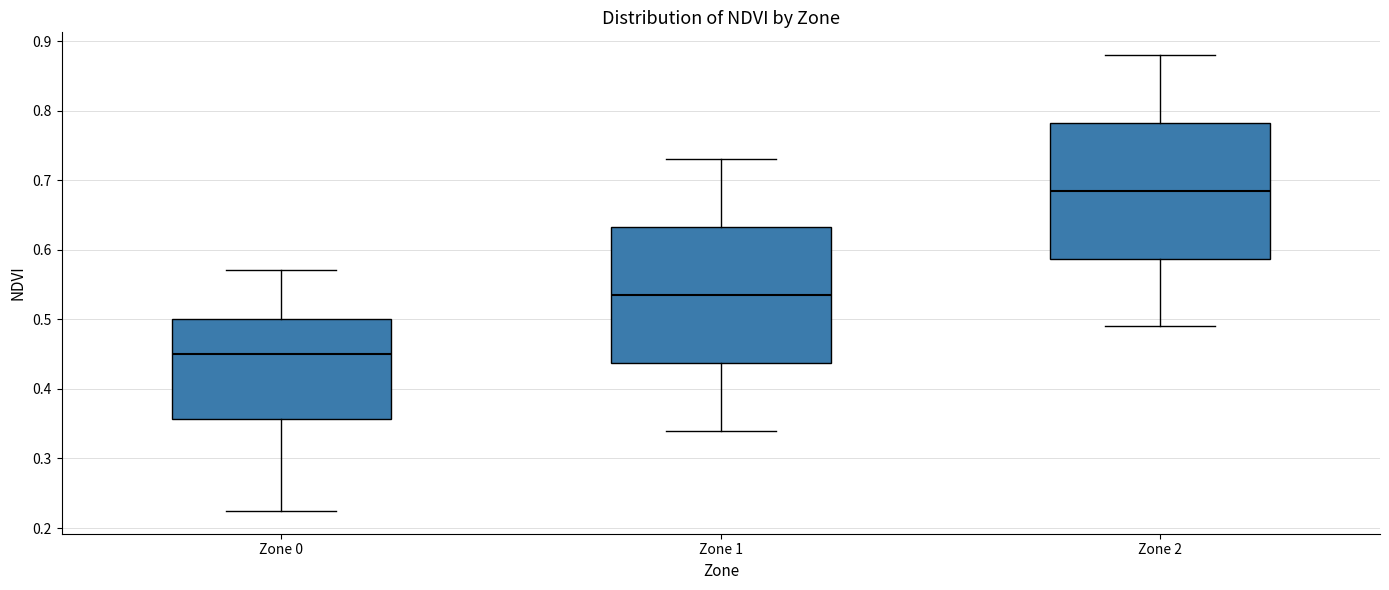

Reading left to right, transcribe this box plot: for each box, give where its median line is, the range the box spans, and where its two whiskers end, as read against the y-axis. The values are not printed on the chart, so give them approximately, as read against the axis.

Zone 0: median 0.45, box 0.36 to 0.50, whiskers 0.22 to 0.57
Zone 1: median 0.54, box 0.44 to 0.63, whiskers 0.34 to 0.73
Zone 2: median 0.69, box 0.59 to 0.78, whiskers 0.49 to 0.88